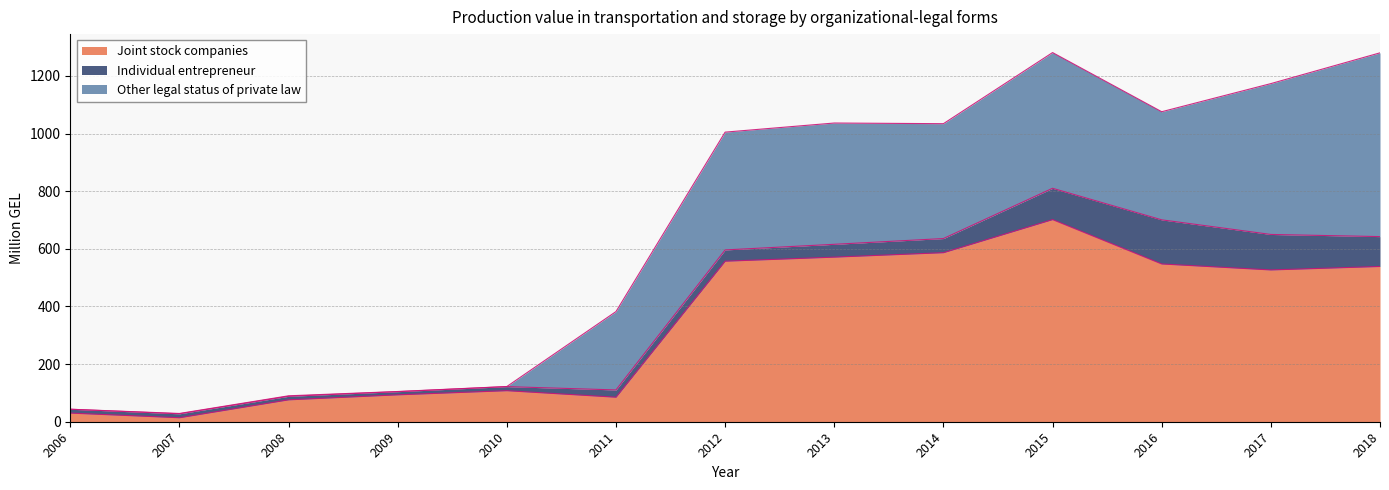

The Individual entrepreneur series shows 78.4 at 2017. True or false?

False